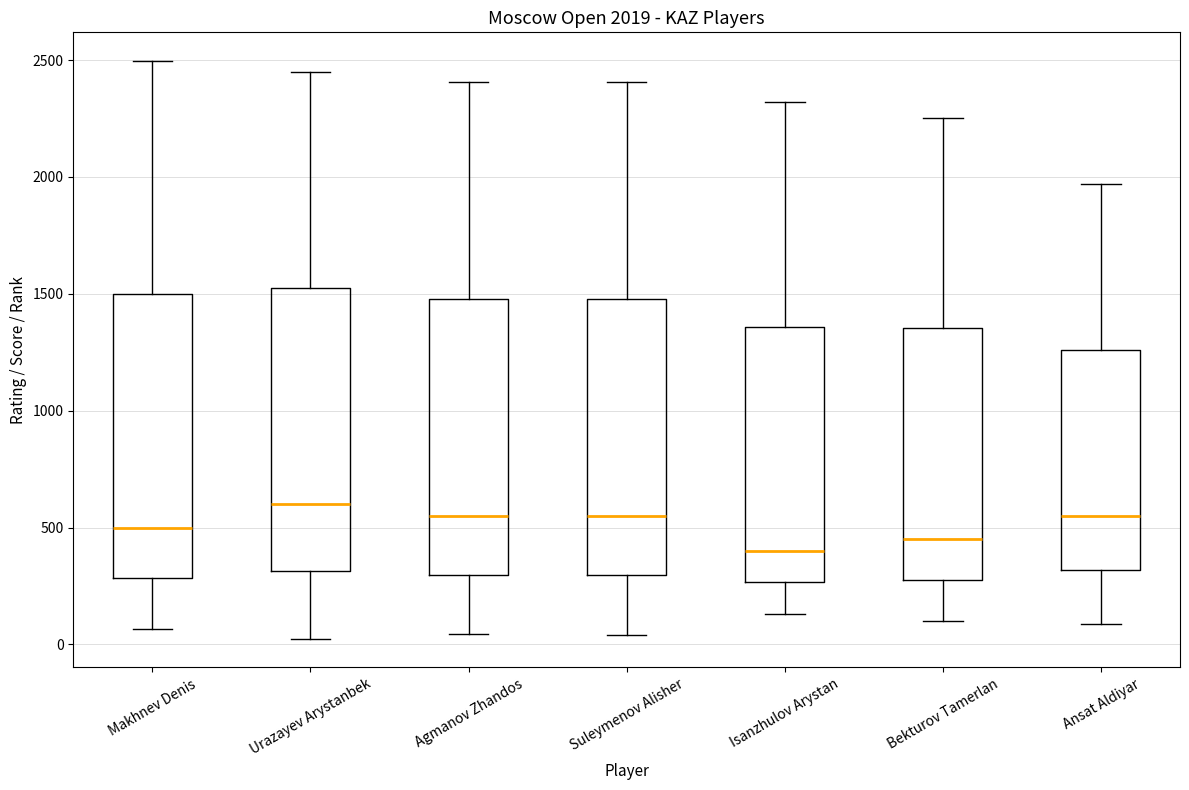

Which box has the highest median line?

Urazayev Arystanbek